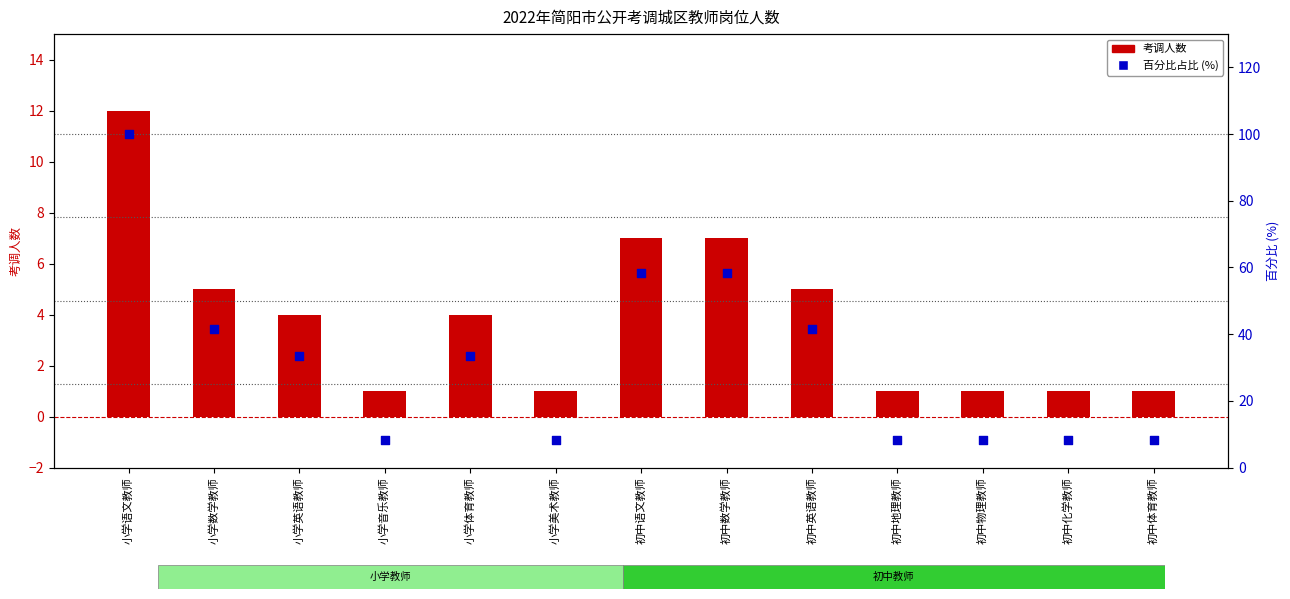

Which series reaches the maximum Y coordinate?

百分比占比 (%)